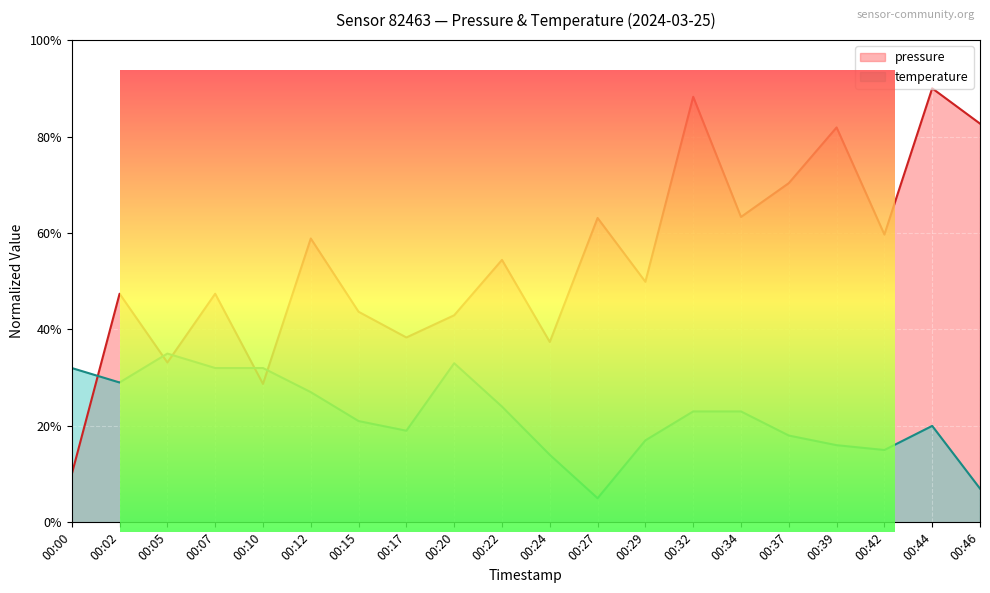

At which label is pressure closest to 50?

00:29